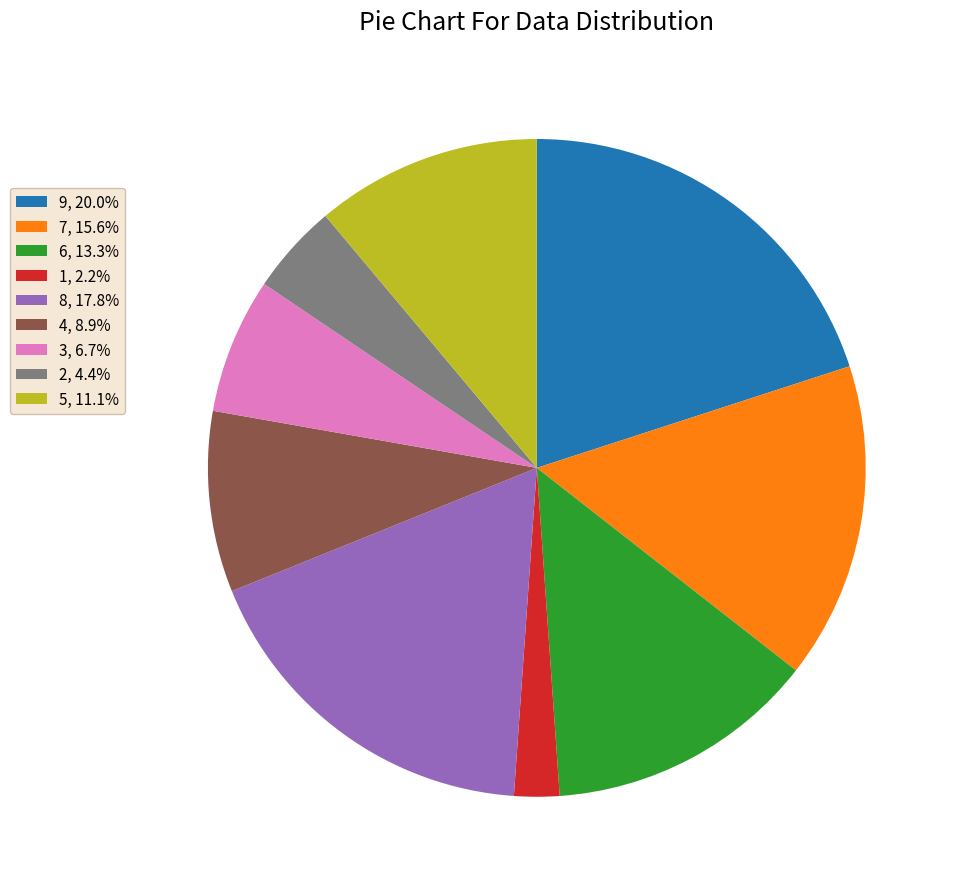

Combined, do 3, 6.7% and 5, 11.1% account for over 50%?

No